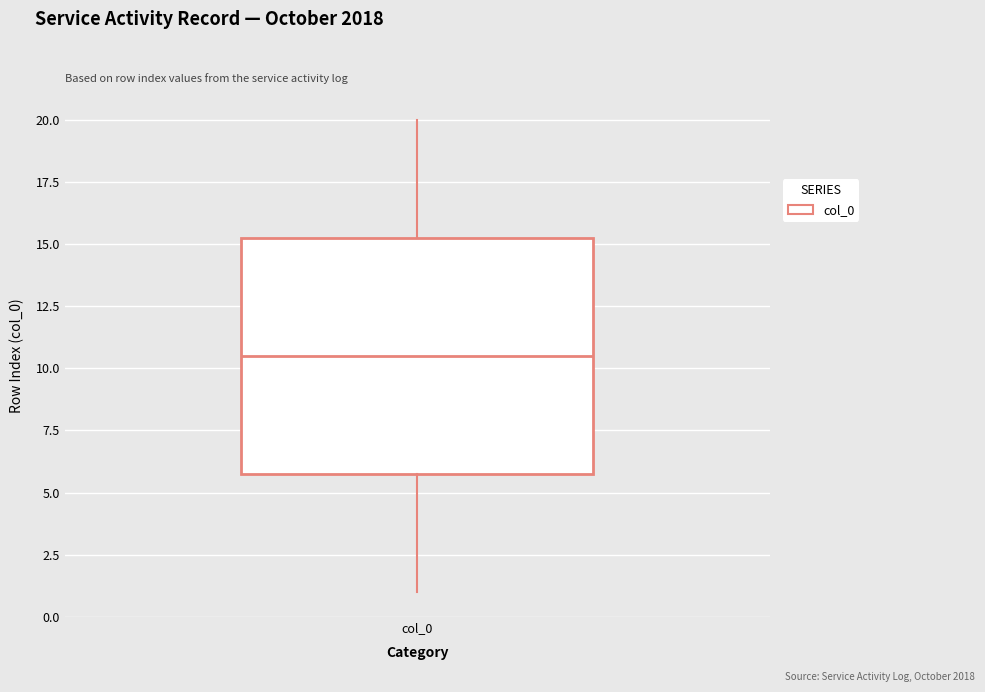

Read this box plot against the y-axis: the position of the median line, the range covered by the box, and the ends of both whiskers. The values are not printed on the chart, so give them approximately, as read against the axis.

median 10.5, box 6.0 to 15.5, whiskers 1.0 to 20.0